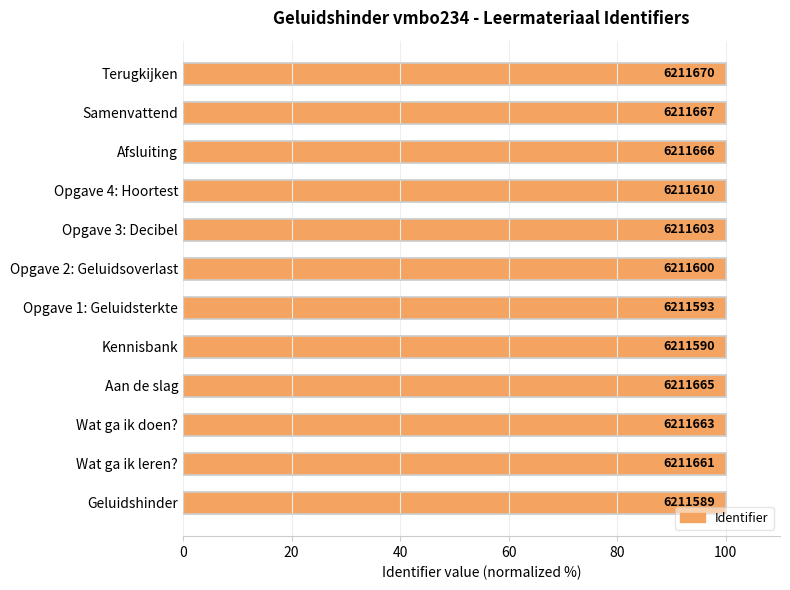

The value at Wat ga ik doen? is 149.0. True or false?

False